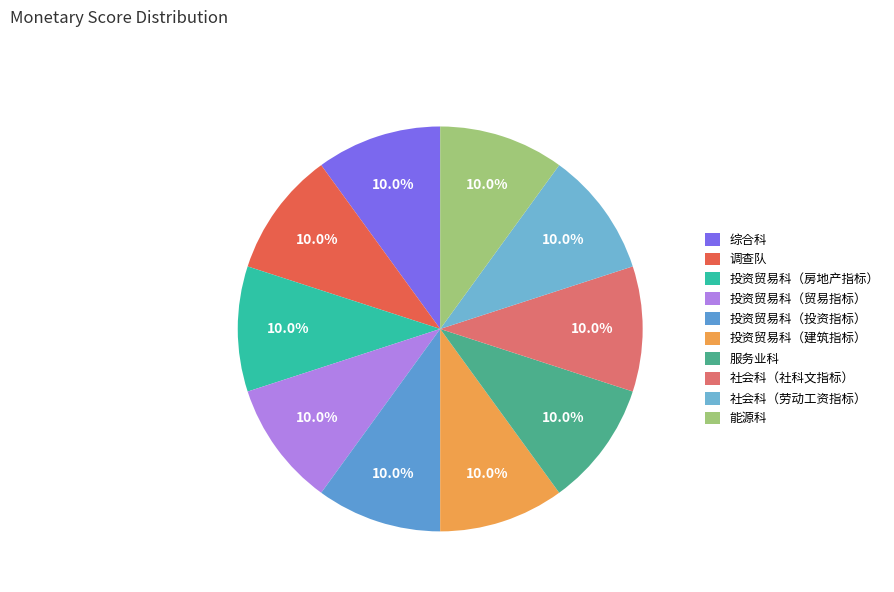

The 投资贸易科（建筑指标） slice represents 10% of the pie. True or false?

True